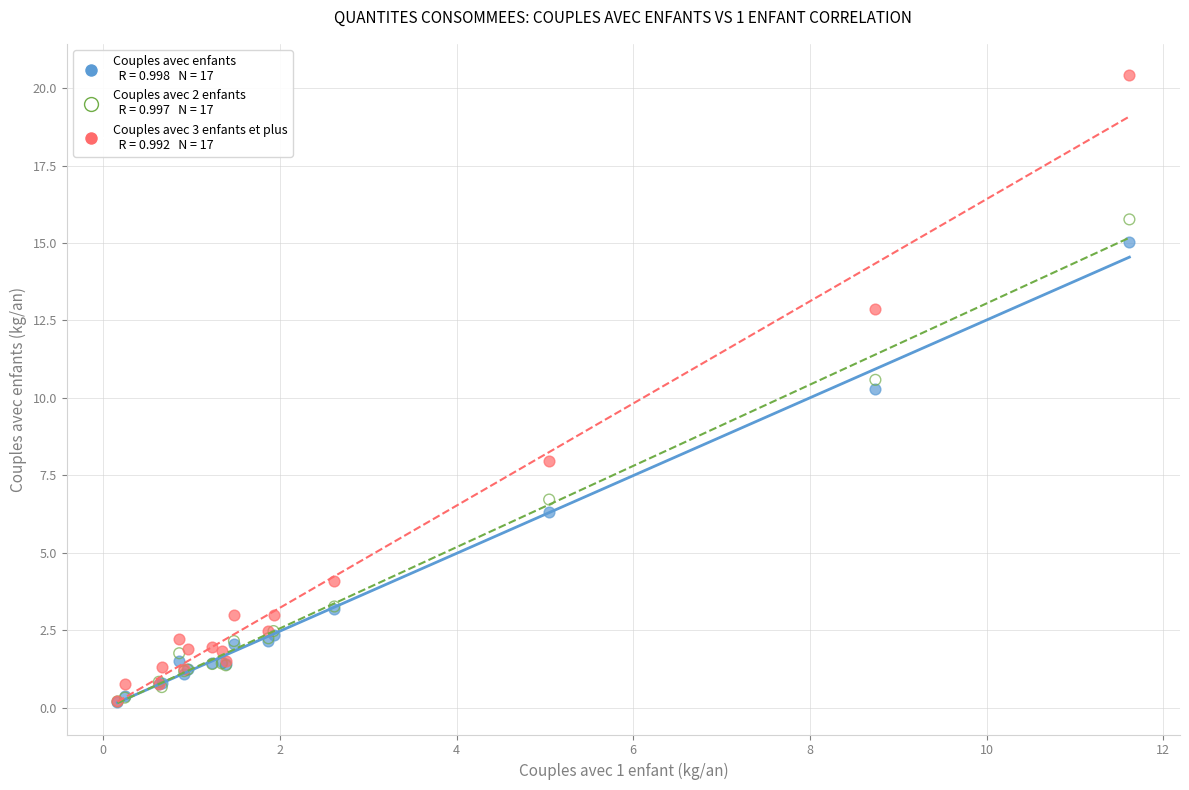

Across all series, what Y value is closest to 10?

10.3